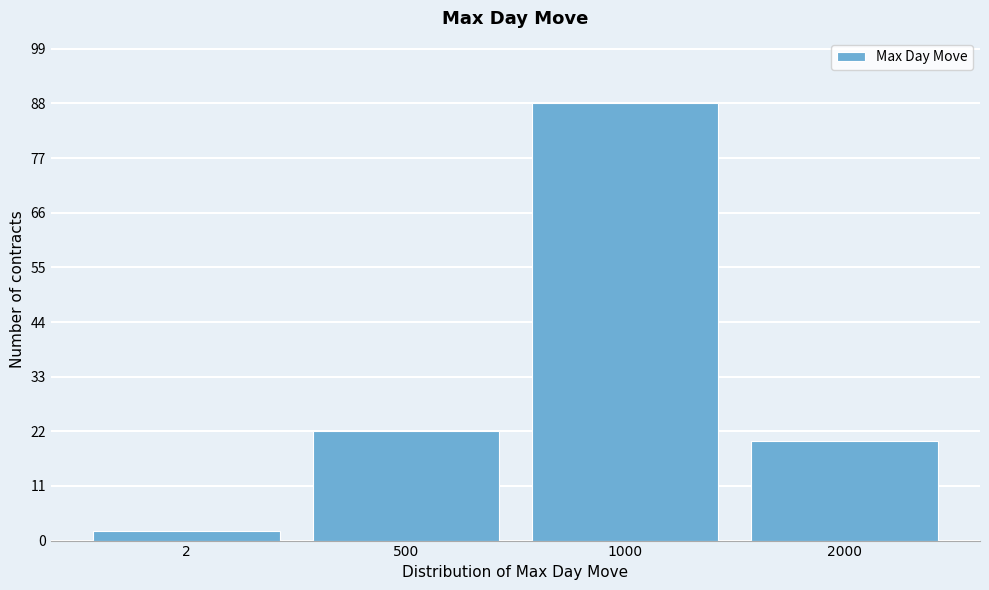

Reading left to right, list all the values displayed in this chart.

2=2	500=22	1000=88	2000=20